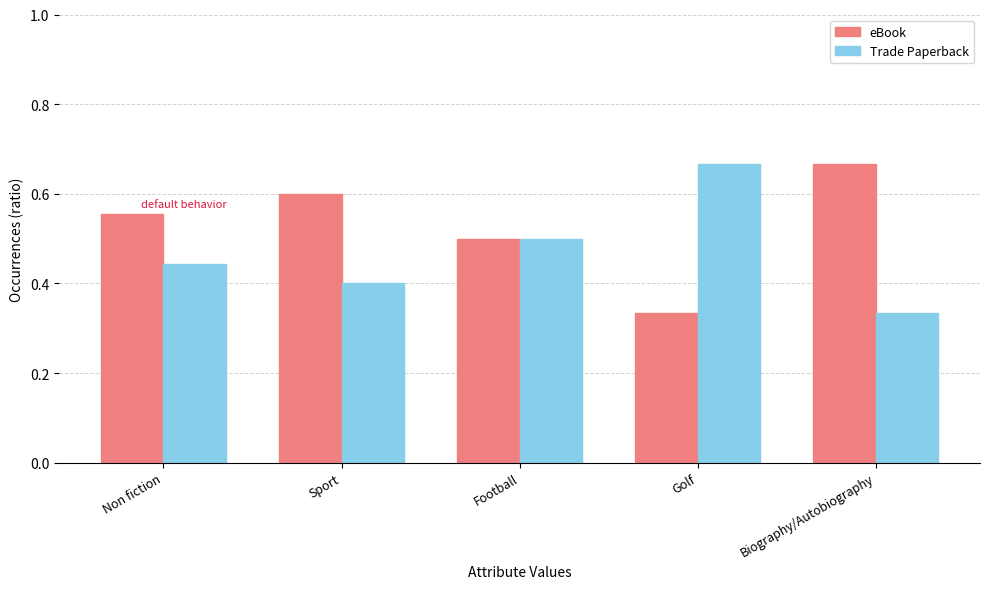

True or false: Trade Paperback has a value of 0.2 at Sport.

False